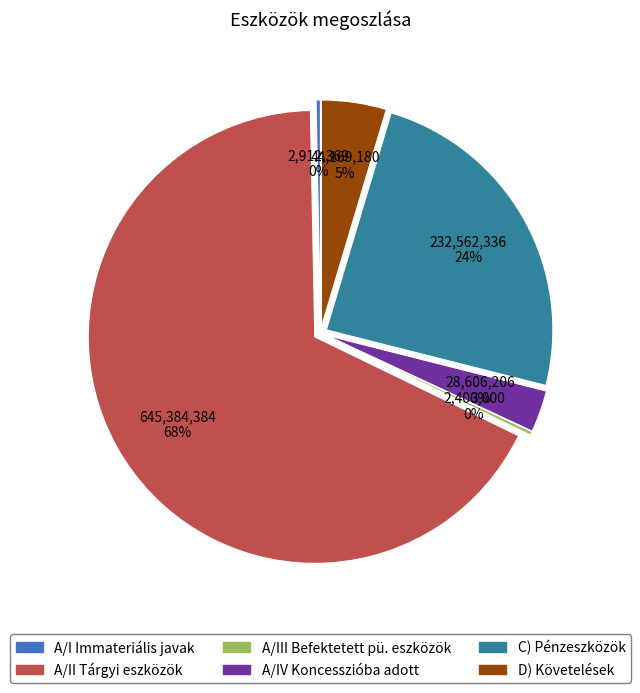

What is the majority slice?

A/II Tárgyi eszközök